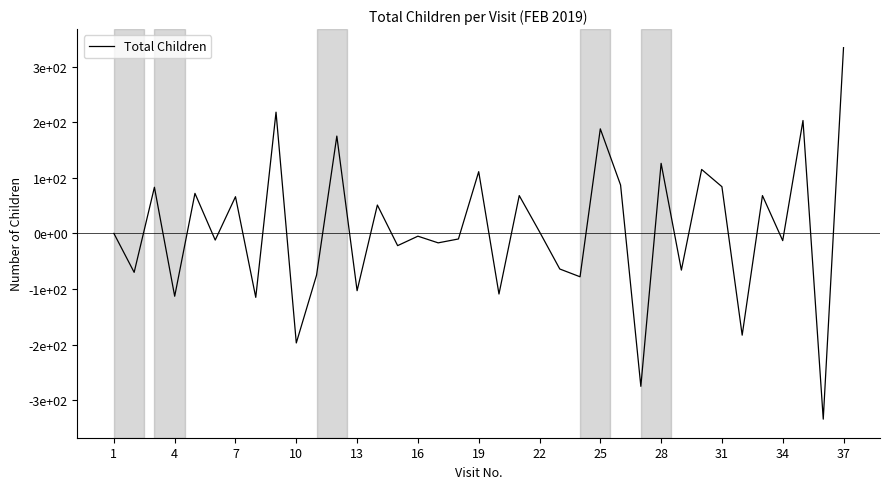

What is the sum of all values?

191